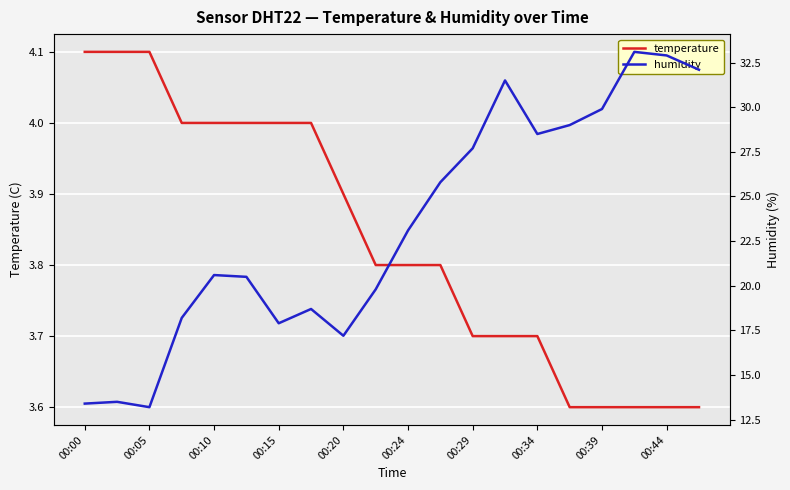

The temperature series shows 6.1 at 00:05. True or false?

False